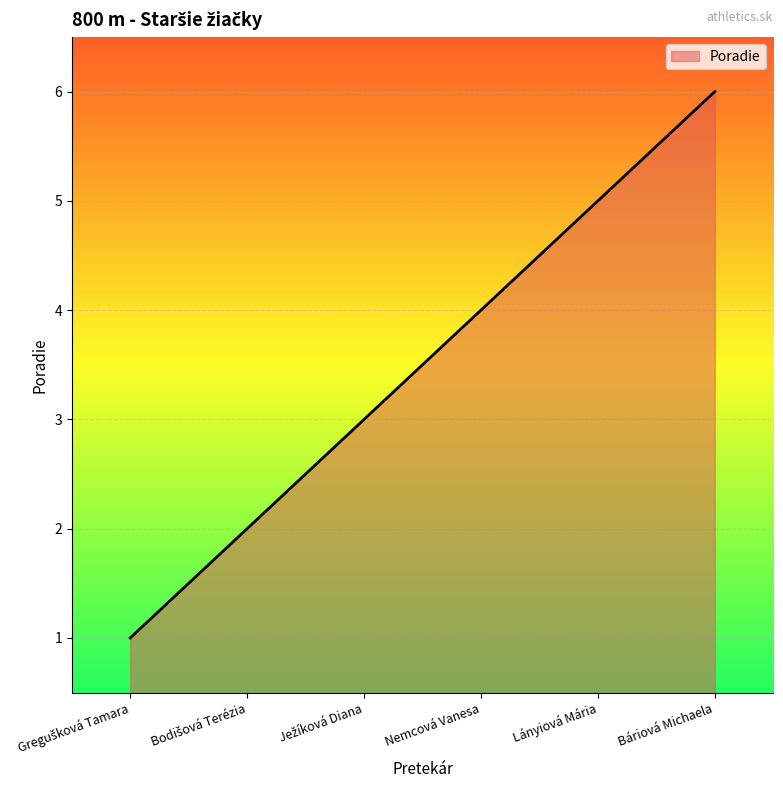

What position from the left is Nemcová Vanesa?

4